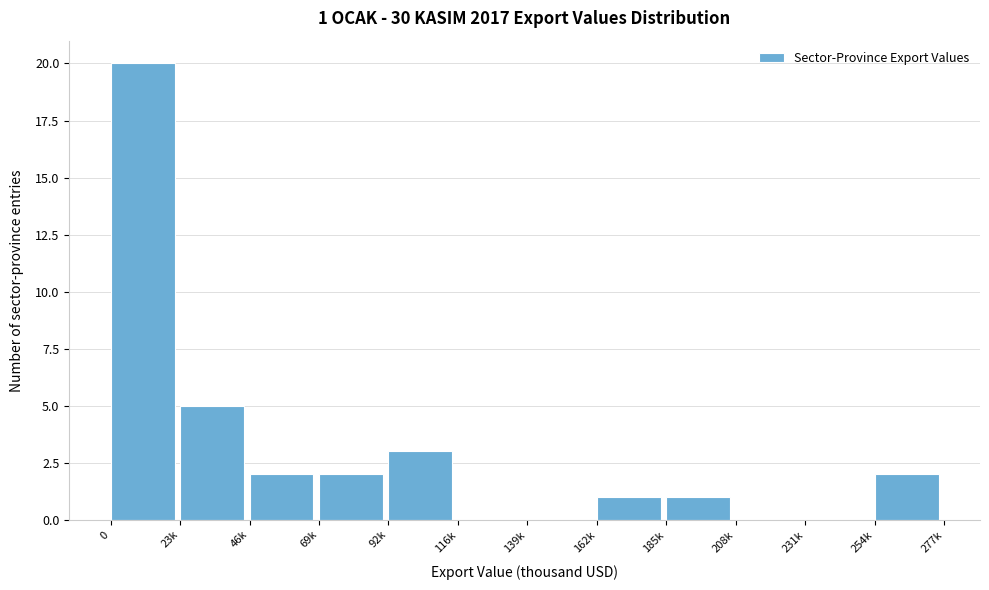

Reading left to right, list all the values displayed in this chart.

0=20	23k=5	46k=2	69k=2	92k=3	116k=0	139k=0	162k=1	185k=1	208k=0	231k=0	254k=2